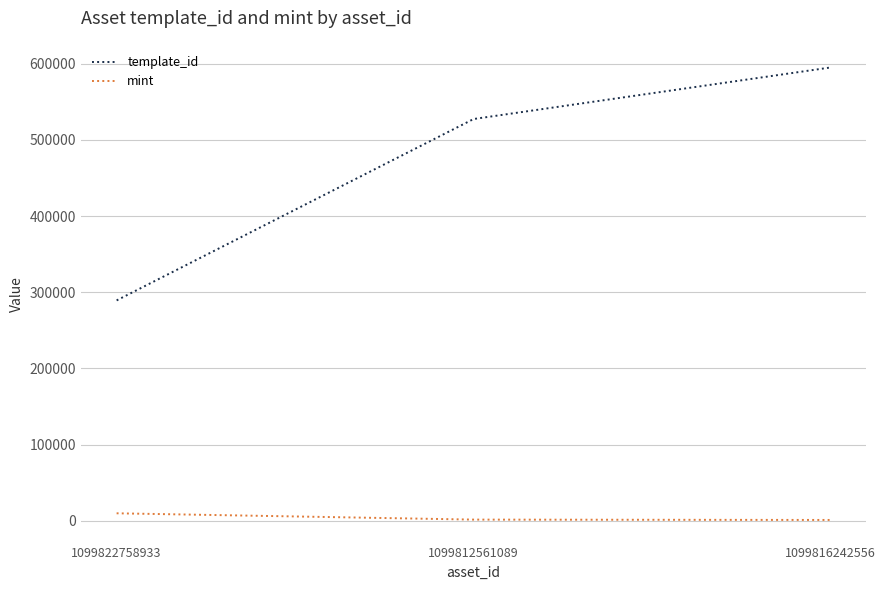

True or false: template_id has a value of 289324 at 1099822758933.

True